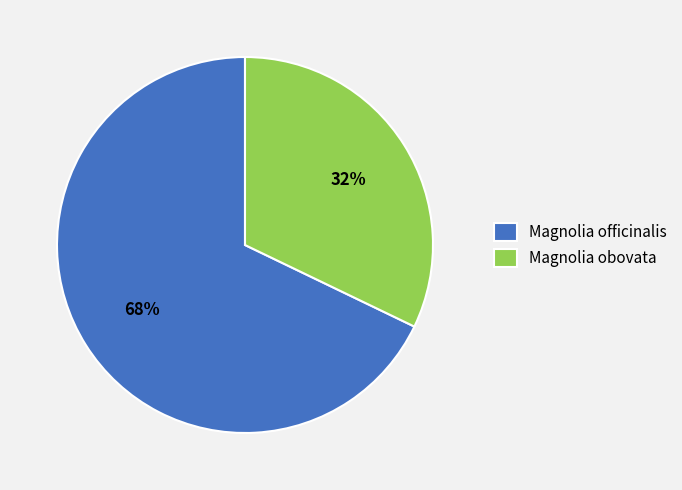

To the nearest percent, what portion does Magnolia officinalis represent?

68%